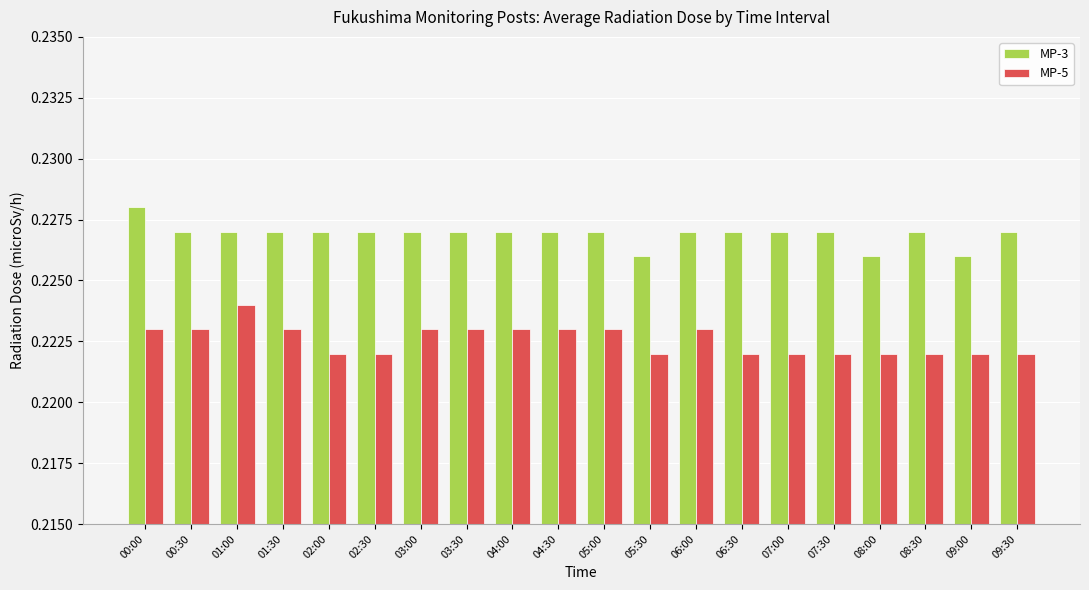

What is the sum of all MP-5 values?

4.5